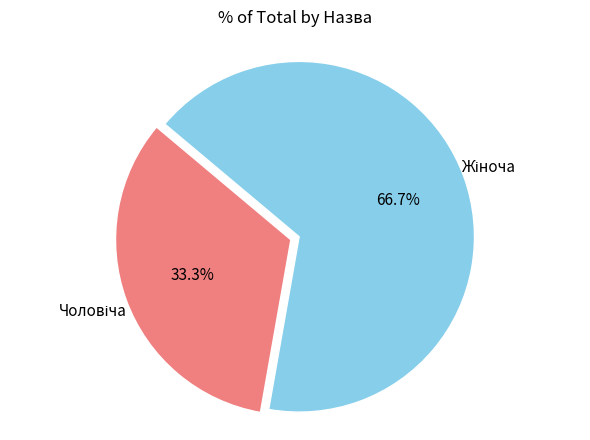

Does any single category account for the majority?

Yes